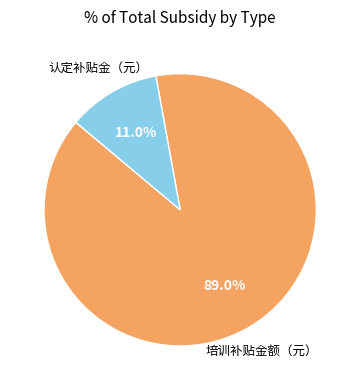

Is there a majority slice in this chart?

Yes